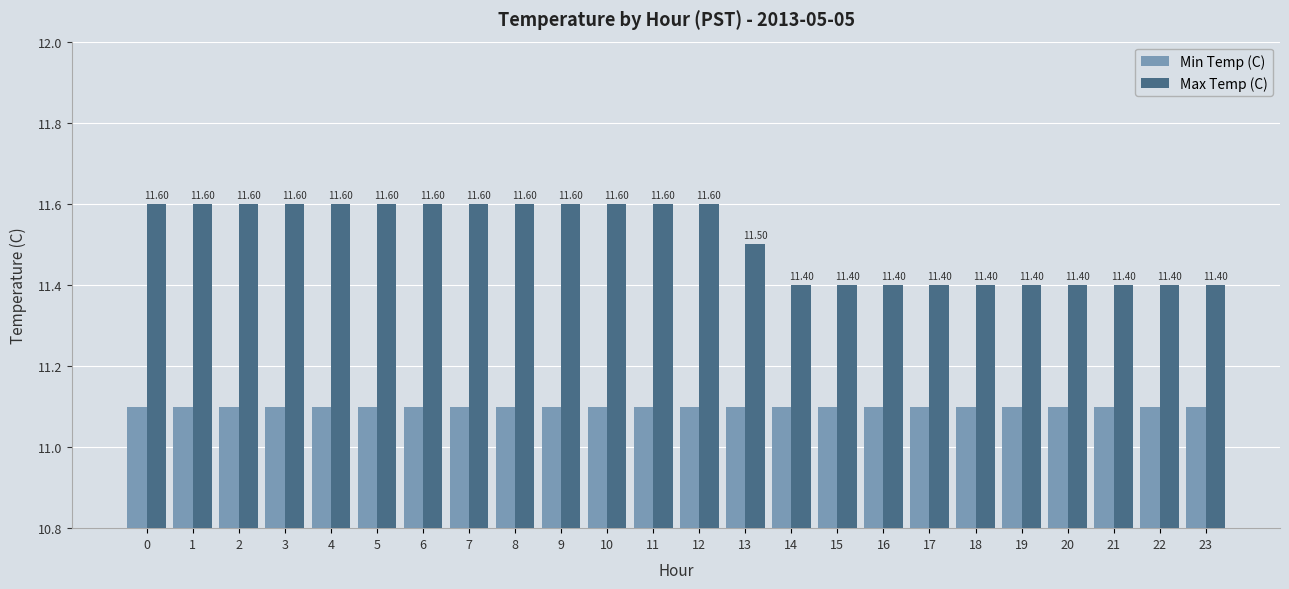

What are all the series names shown in the legend?

Min Temp (C), Max Temp (C)